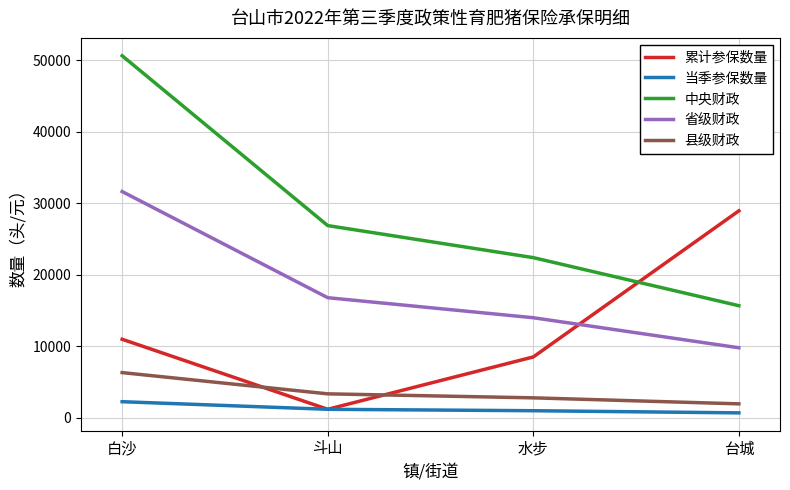

True or false: 中央财政 has a value of 36318 at 斗山.

False